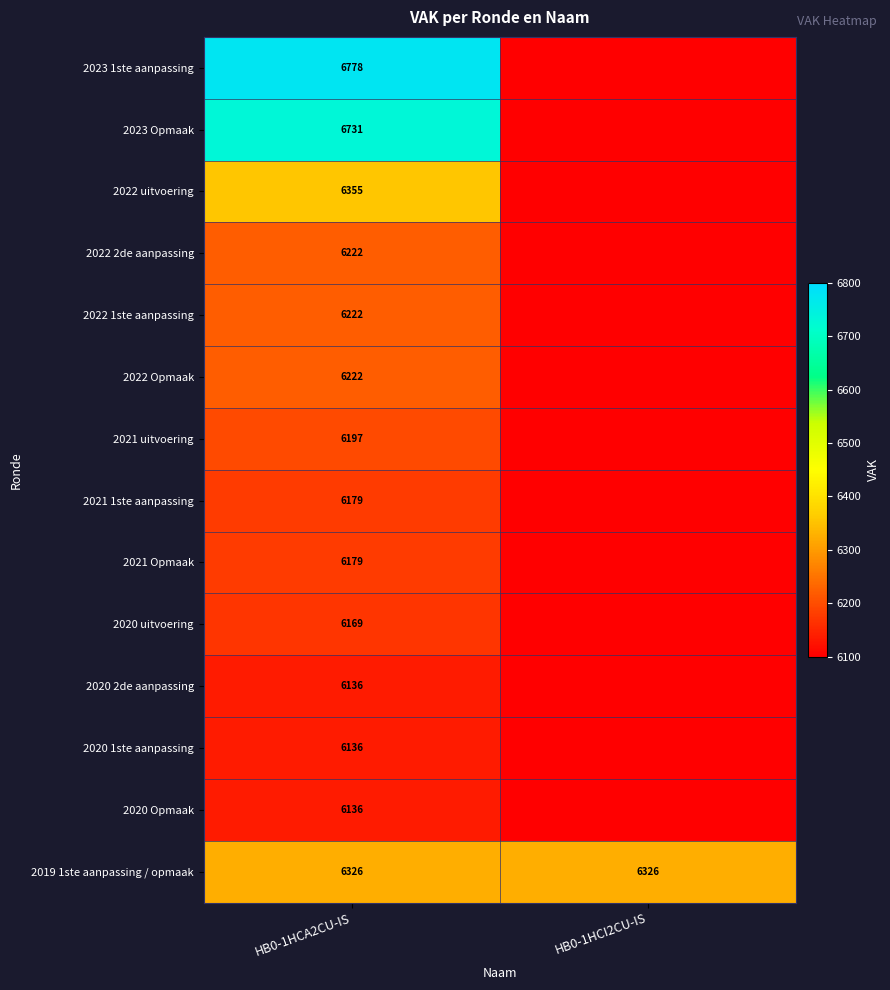

What is the difference between the highest and lowest values at HB0-1HCI2CU-IS?

6326